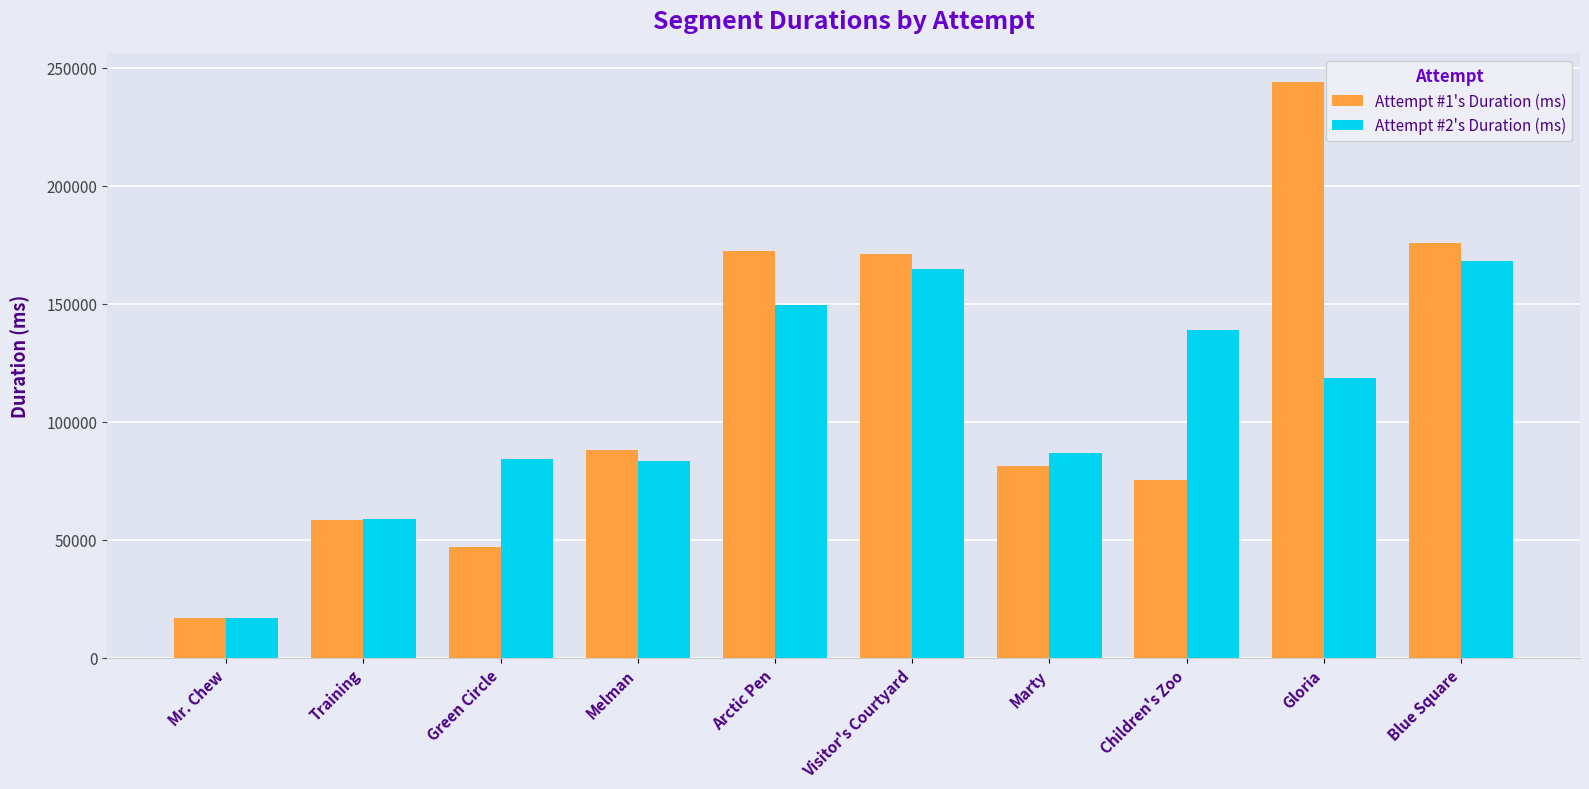

Rank the series by their average value, from highest to lowest.

Attempt #1's Duration (ms), Attempt #2's Duration (ms)